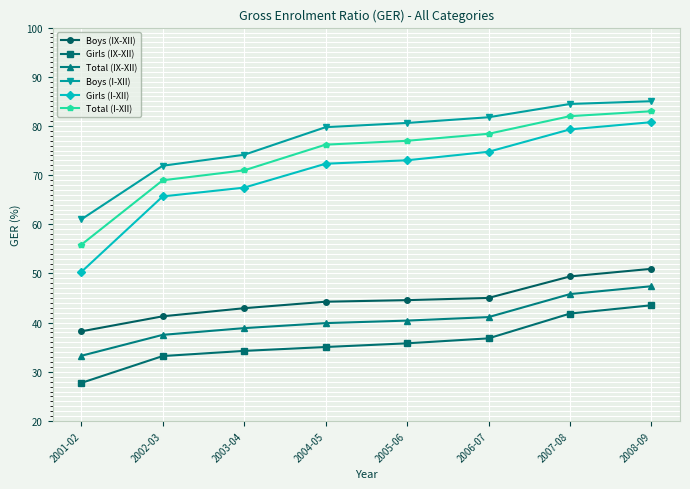

At 2006-07, list the series in order from smallest to largest.

Girls (IX-XII), Total (IX-XII), Boys (IX-XII), Girls (I-XII), Total (I-XII), Boys (I-XII)